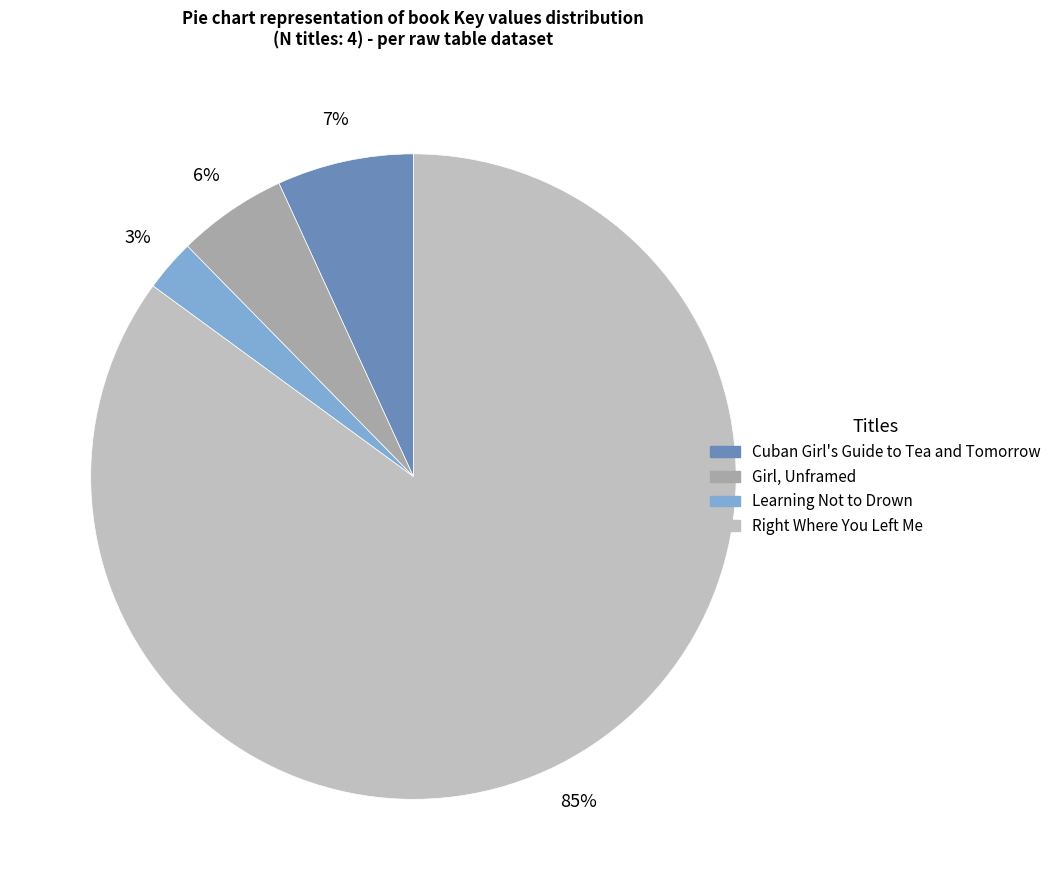

To the nearest percent, what is the difference between the Cuban Girl's Guide to Tea and Tomorrow and Learning Not to Drown slice percentages?

4%